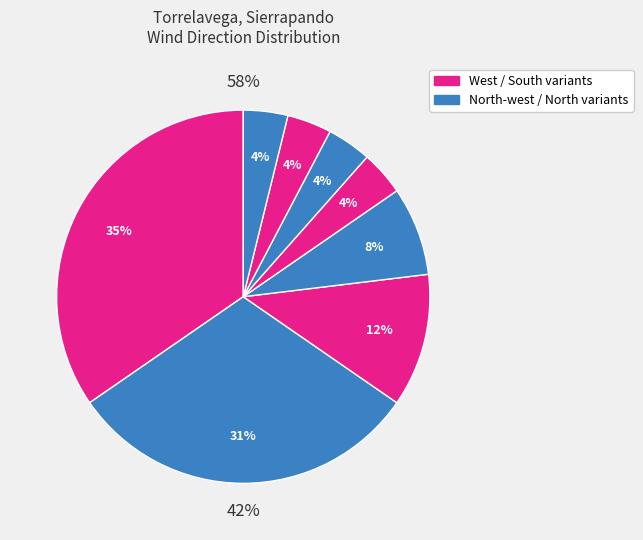

Count the number of slices in the pie.

8